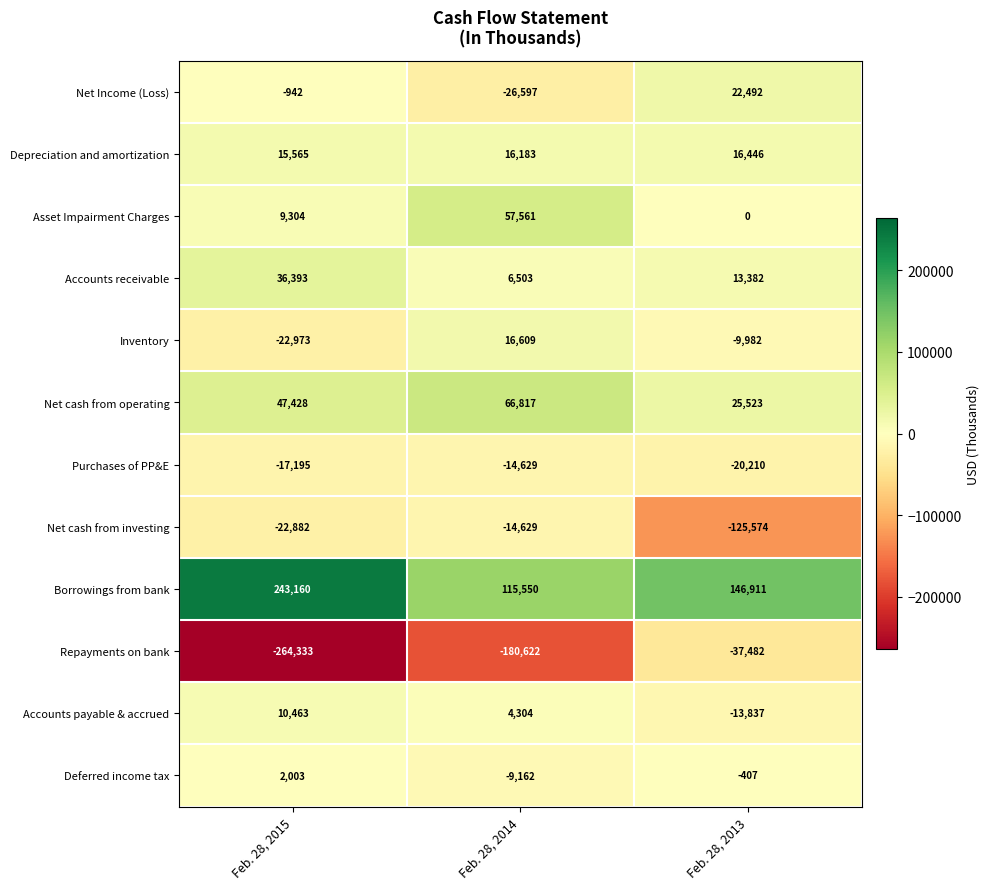

What is the spread (max minus min) of values at Feb. 28, 2015?

507493